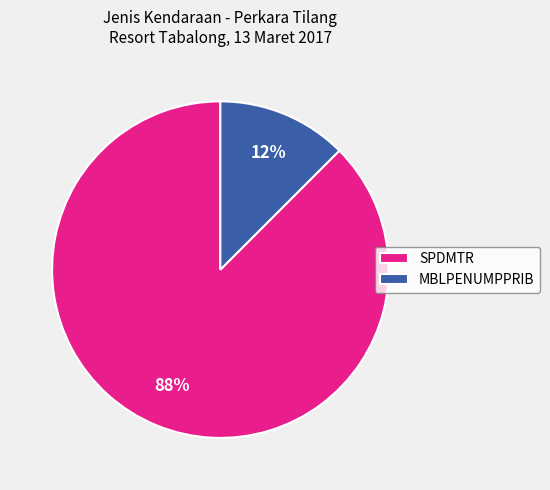

What is the majority slice?

SPDMTR